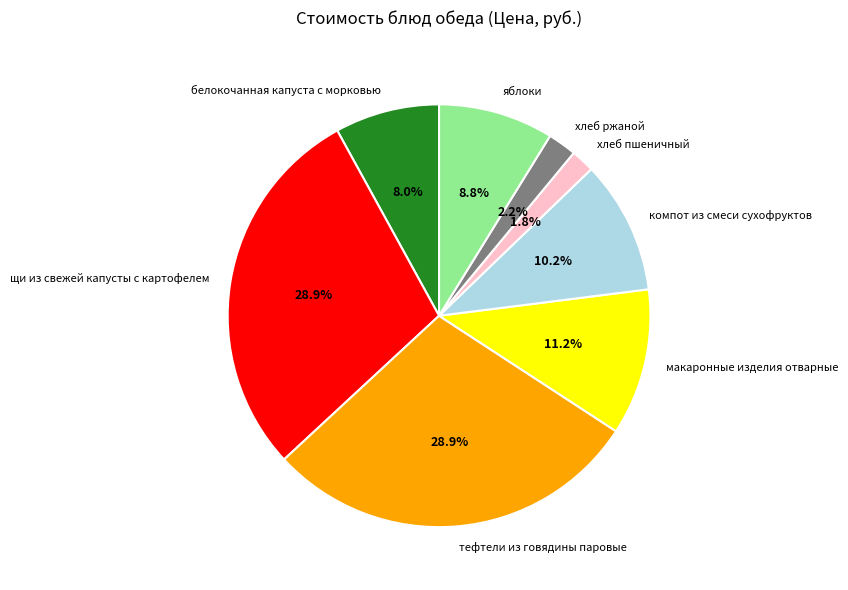

True or false: компот из смеси сухофруктов accounts for 10% of the total.

True